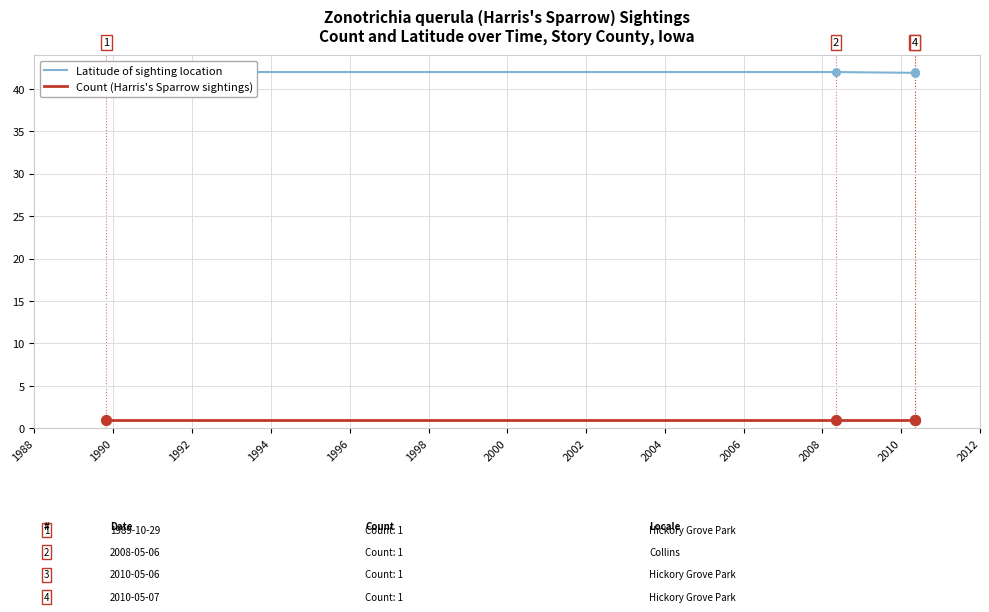

Which series contains the highest Y value?

Latitude of sighting location